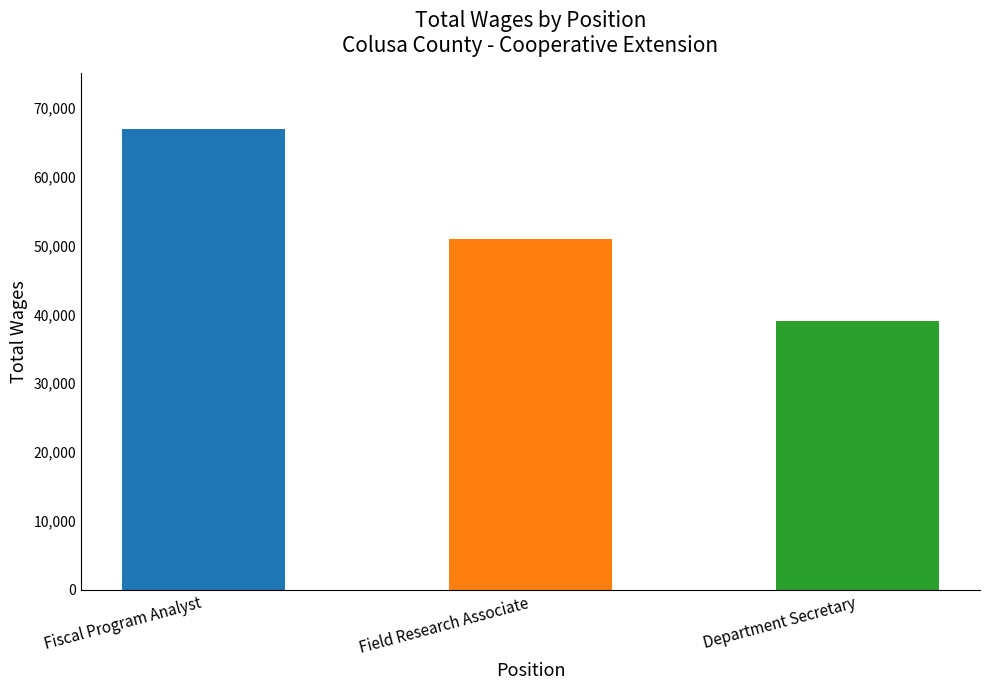

What is the sum of all values?

156880